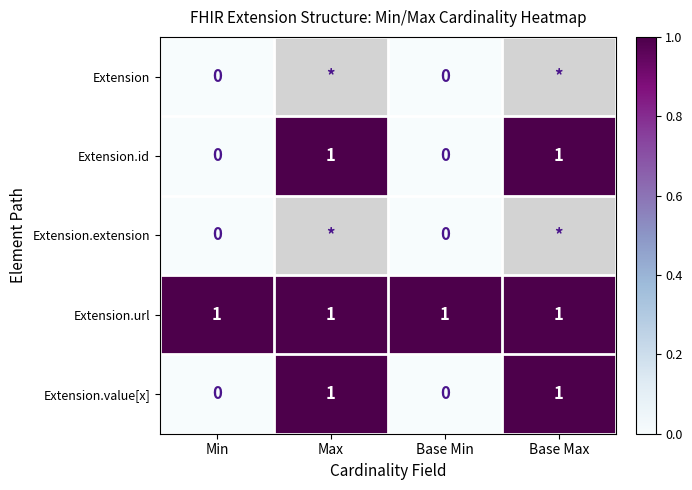

What is the total value across all series at Base Min?

1.0